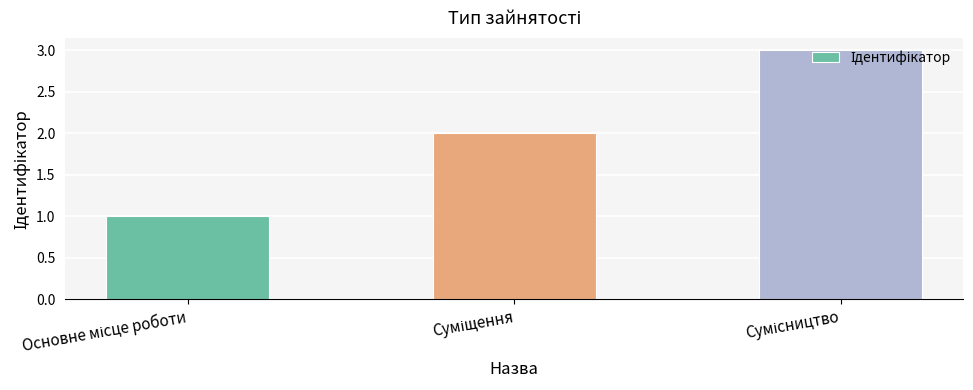

What is the sum of all values?

6